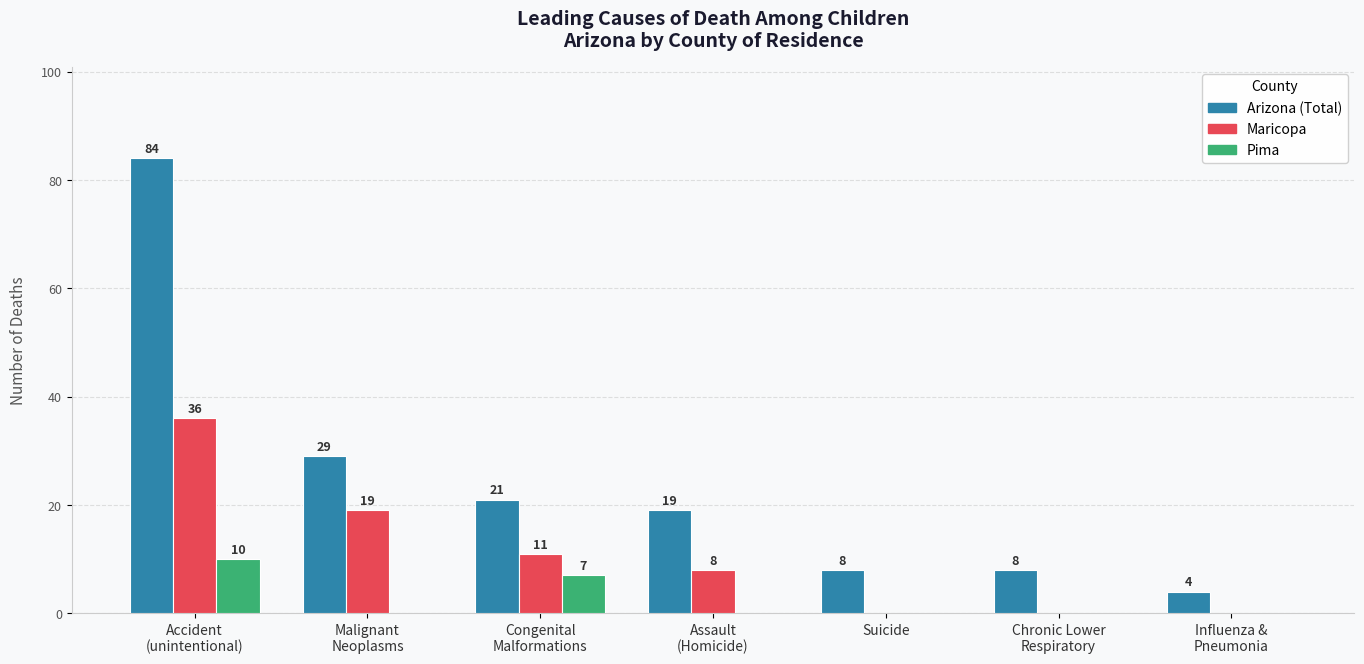

Reading left to right, list all the values displayed in this chart.

Arizona (Total): Accident
(unintentional)=84	Malignant
Neoplasms=29	Congenital
Malformations=21	Assault
(Homicide)=19	Suicide=8	Chronic Lower
Respiratory=8	Influenza &
Pneumonia=4
Maricopa: Accident
(unintentional)=36	Malignant
Neoplasms=19	Congenital
Malformations=11	Assault
(Homicide)=8	Suicide=0	Chronic Lower
Respiratory=0	Influenza &
Pneumonia=0
Pima: Accident
(unintentional)=10	Malignant
Neoplasms=0	Congenital
Malformations=7	Assault
(Homicide)=0	Suicide=0	Chronic Lower
Respiratory=0	Influenza &
Pneumonia=0